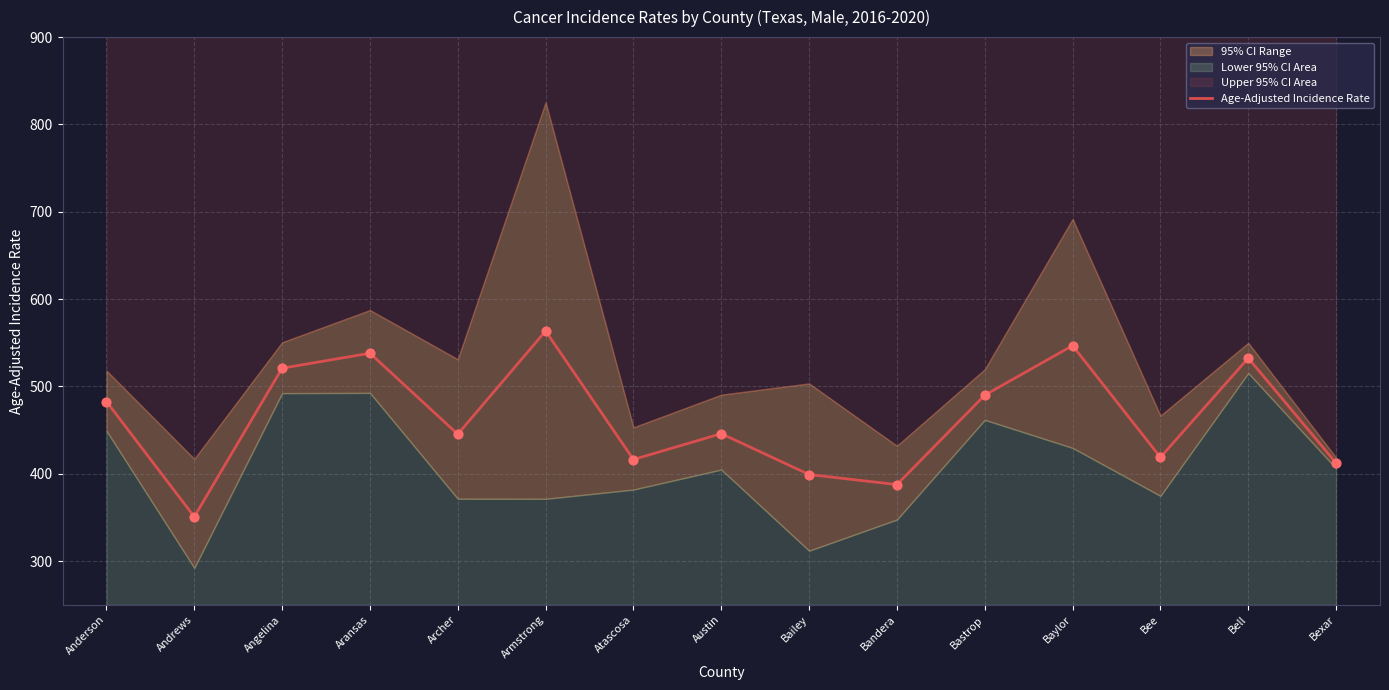

Approximately how many times larger is the value at Baylor compared to Bee?

1.3